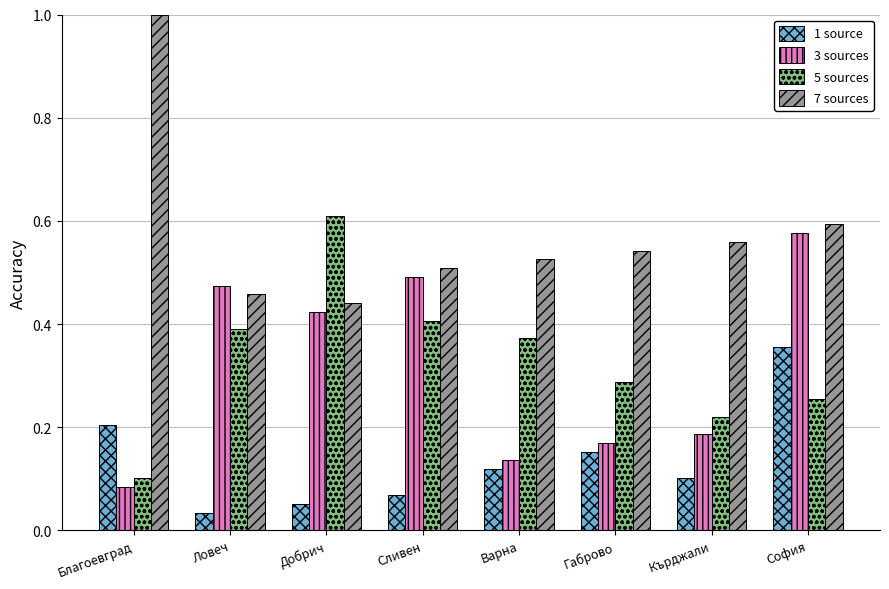

What is the label of the 3rd bar from the left?

Добрич